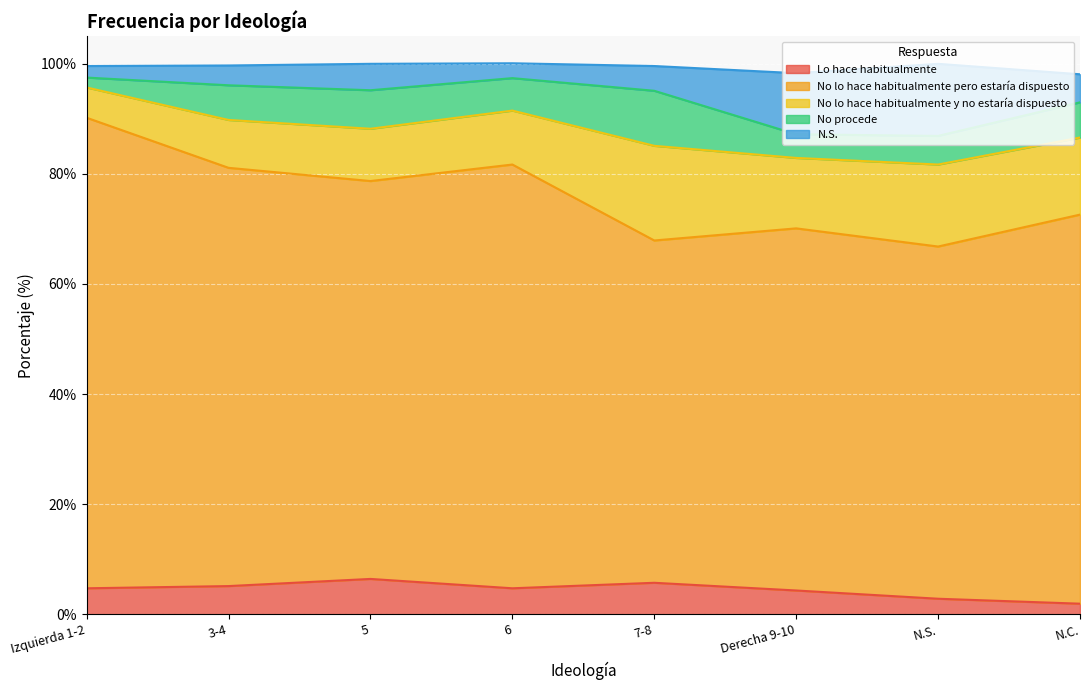

The value of Lo hace habitualmente at 7-8 is 5.7. True or false?

True